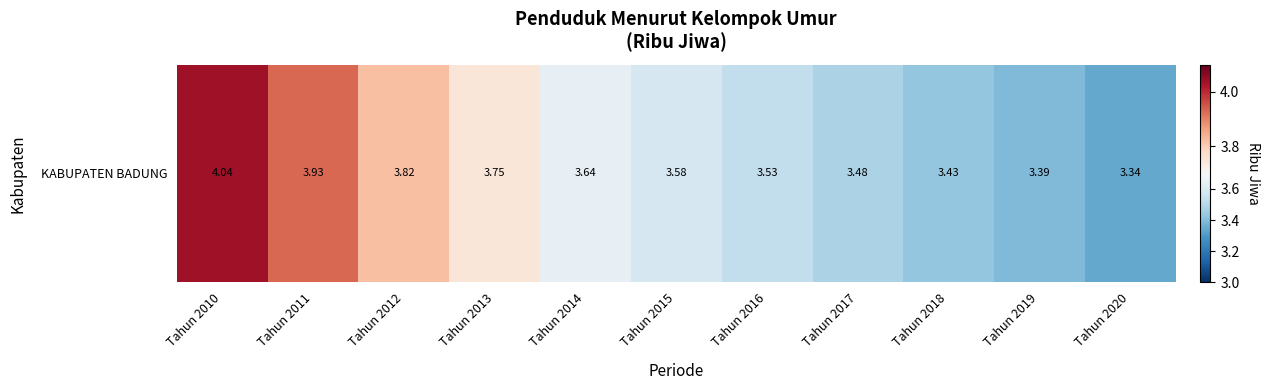

At which category does the chart reach its minimum across all series?

Tahun 2020